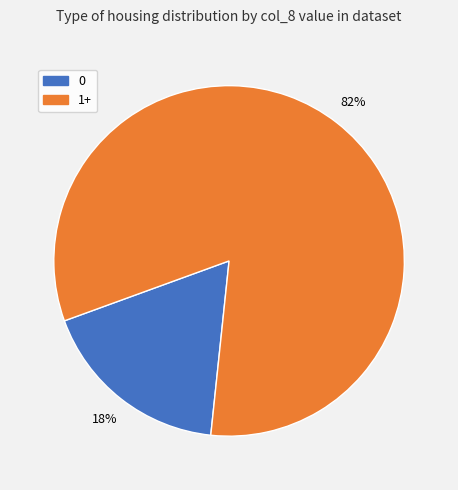

Between 1+ and 0, which is larger?

1+